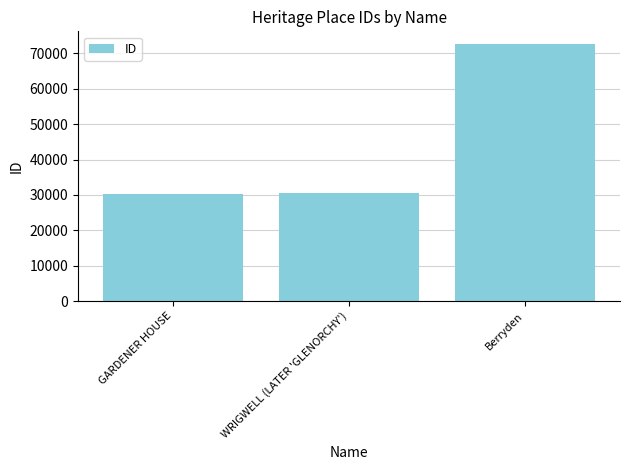

Are the bars horizontal?

No